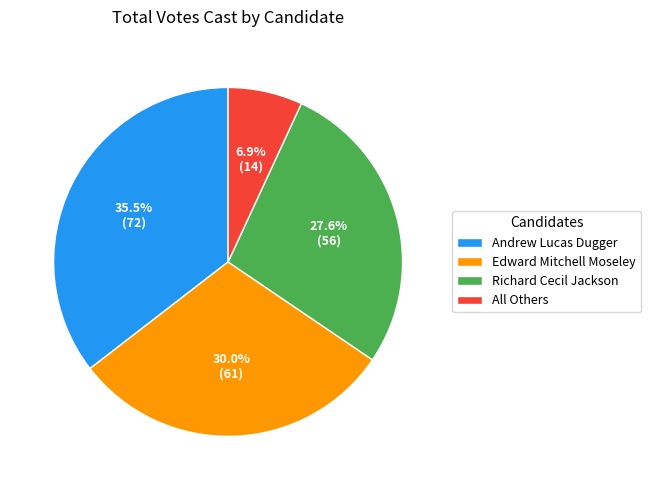

The All Others slice represents 7% of the pie. True or false?

True